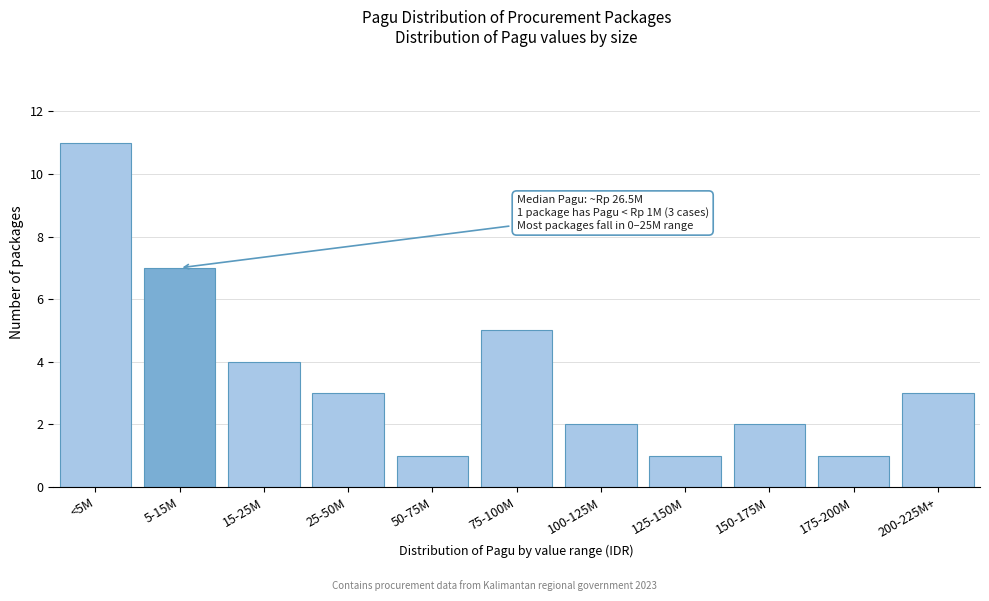

Reading left to right, transcribe all the data shown in this chart.

<5M=11	5-15M=7	15-25M=4	25-50M=3	50-75M=1	75-100M=5	100-125M=2	125-150M=1	150-175M=2	175-200M=1	200-225M+=3